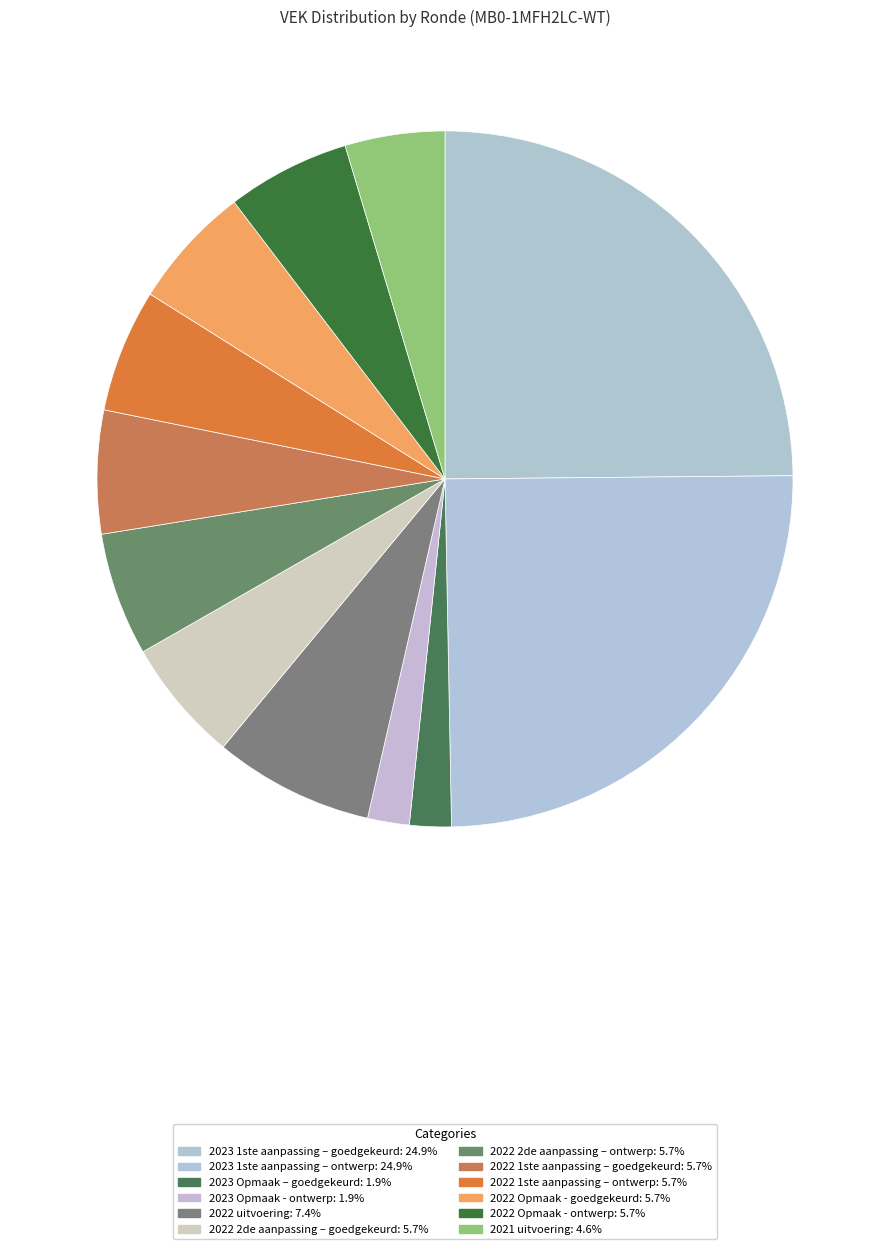

Is it true that 2023 Opmaak - ontwerp is 1% of the pie?

False